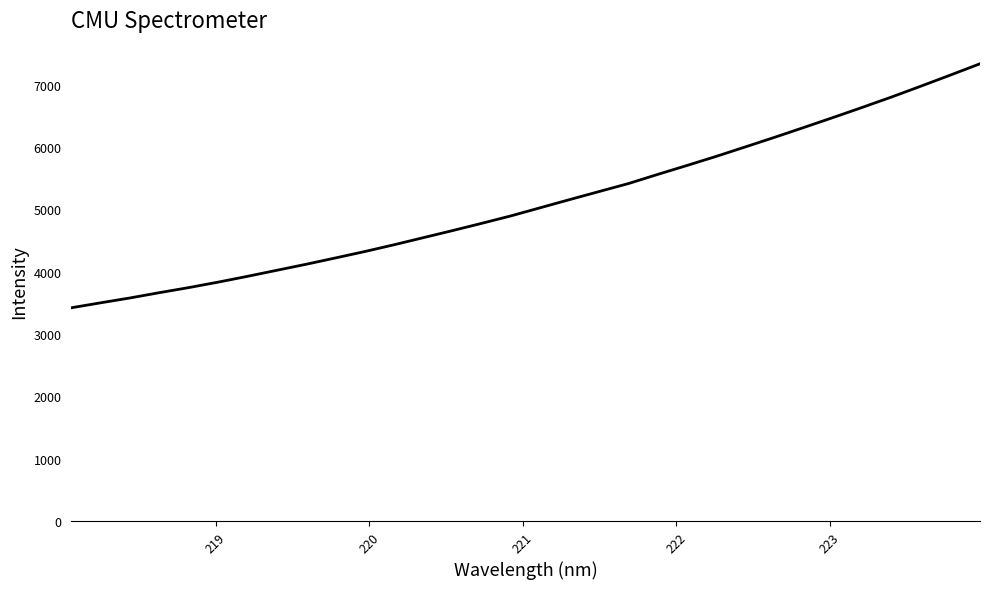

What is the smallest value displayed?

3419.7